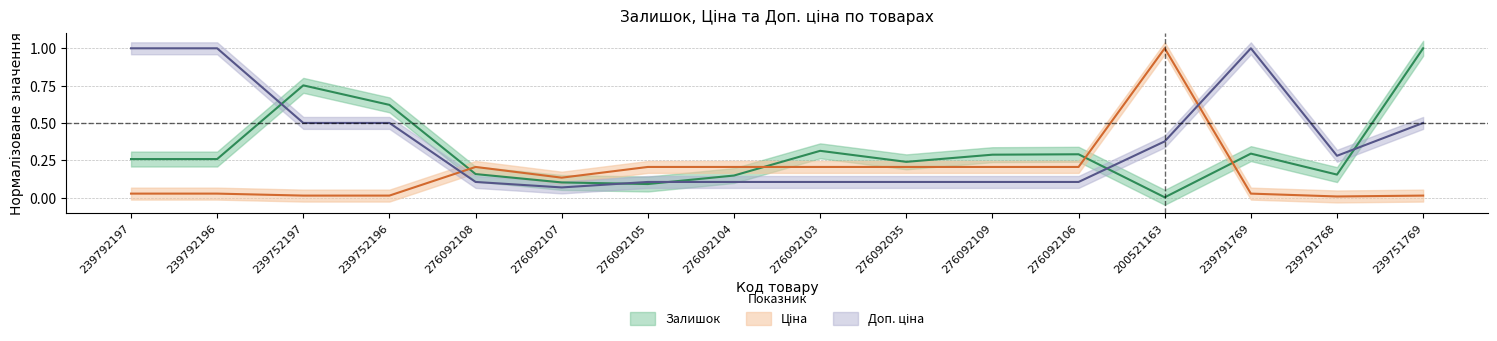

How many data points does each series have?

16